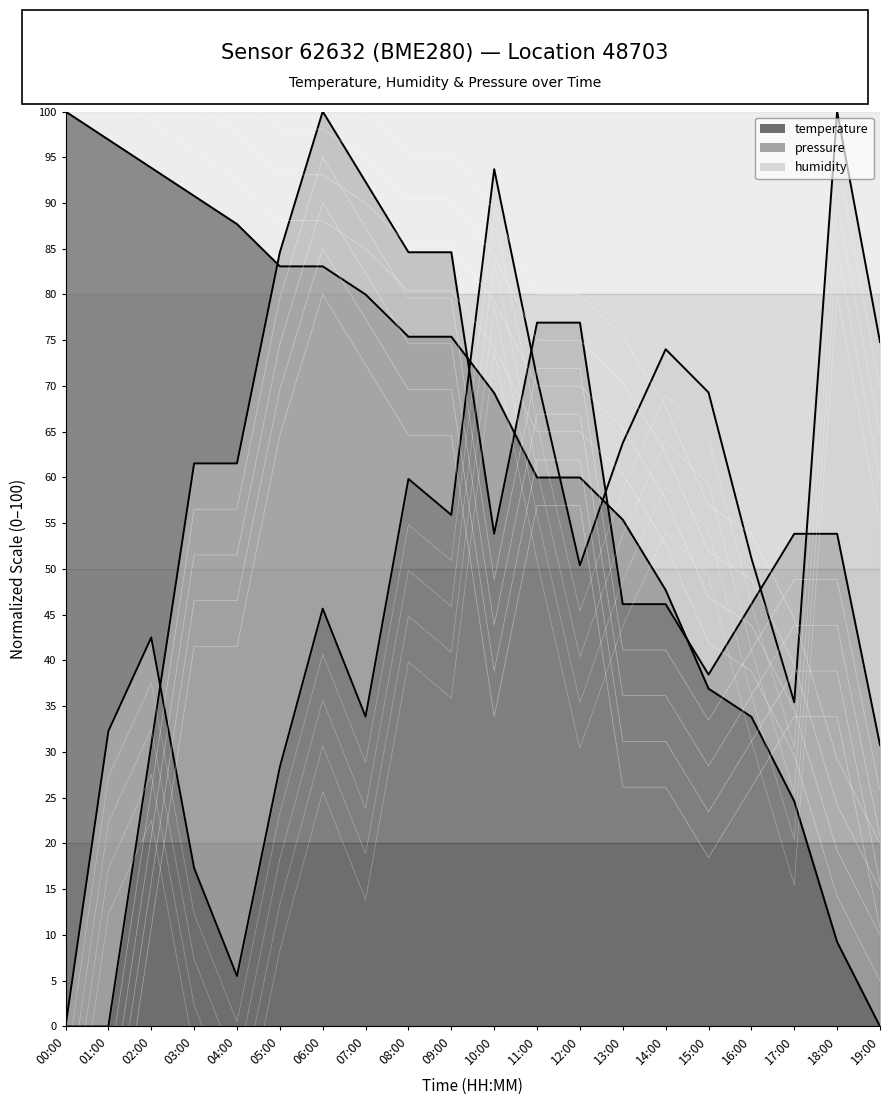

Where do humidity and temperature first cross each other?

09:00 and 10:00